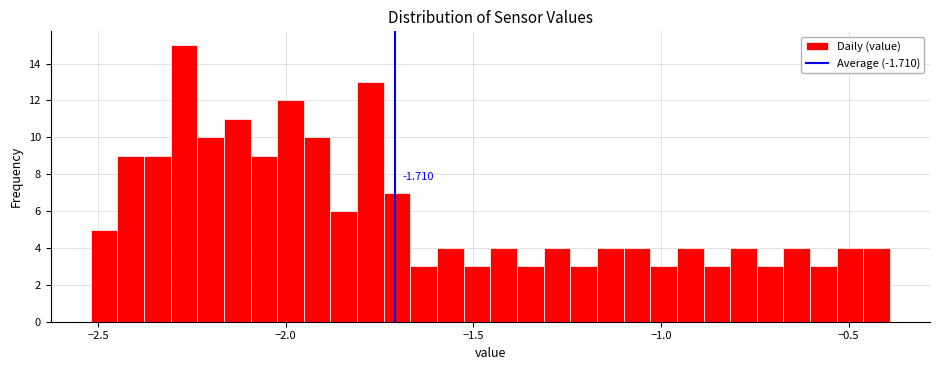

Read against the x-axis, roughly where is the centre of the tallest bar?

-2.25